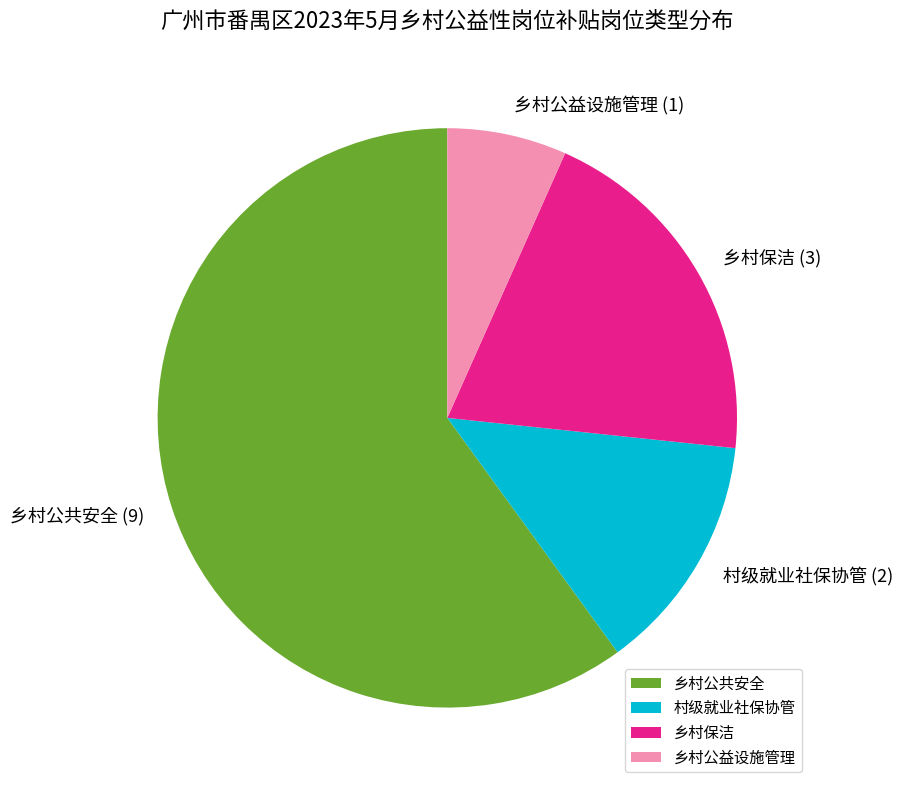

Does 乡村公益设施管理 represent more than half of the total?

No